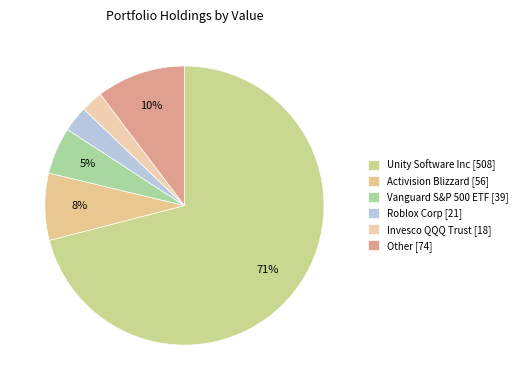

How many segments does this pie chart have?

6